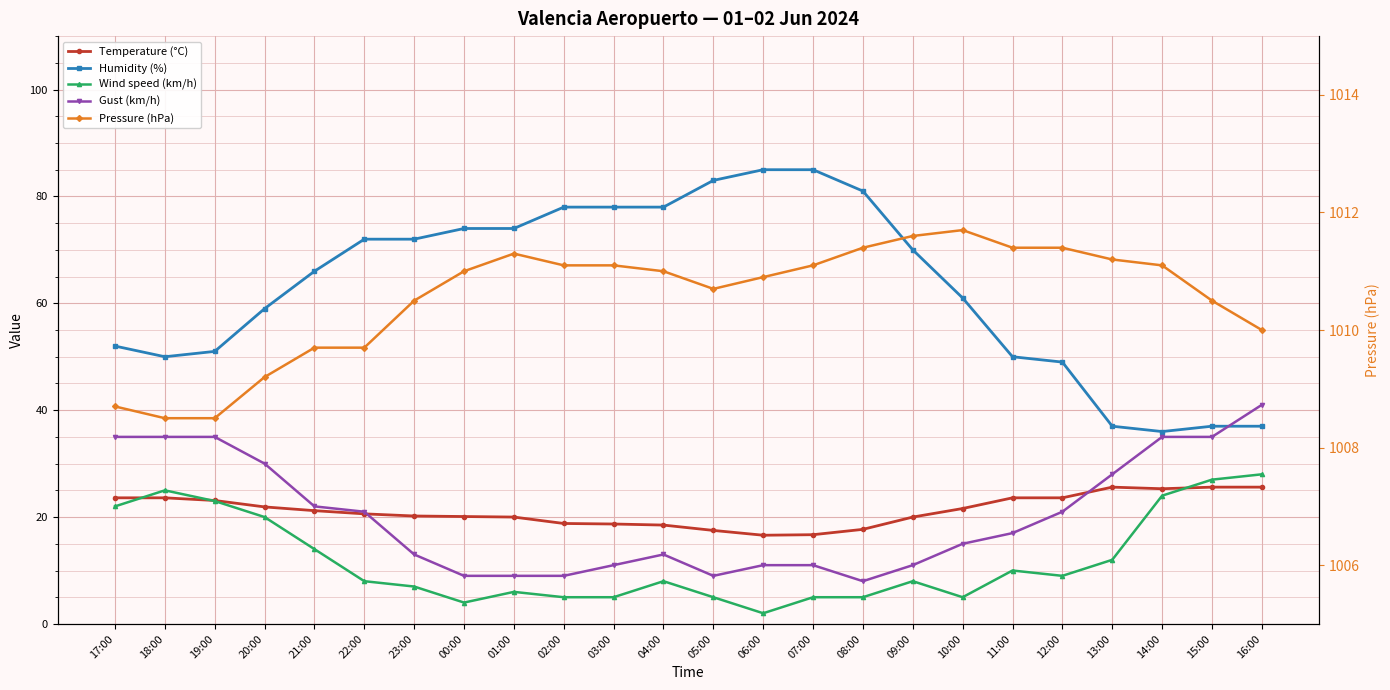

What position from the left is 15:00?

23